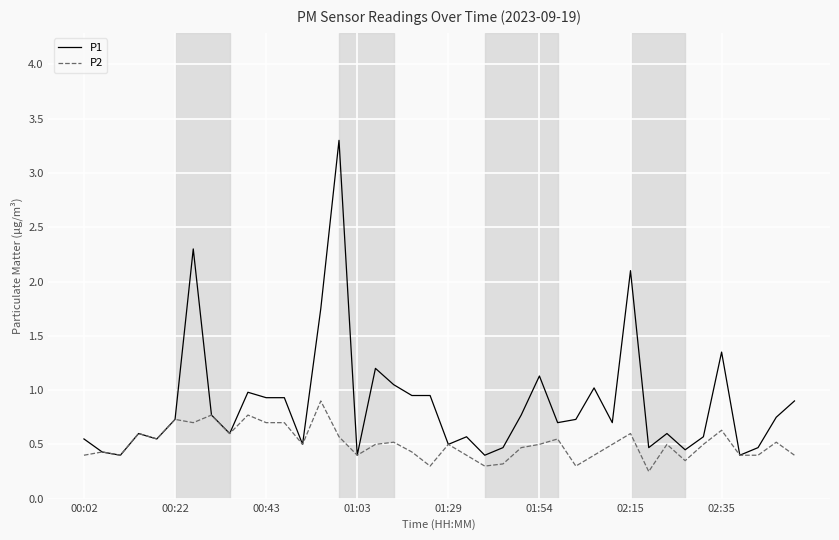

Rank the series by their maximum value, from lowest to highest.

P2, P1